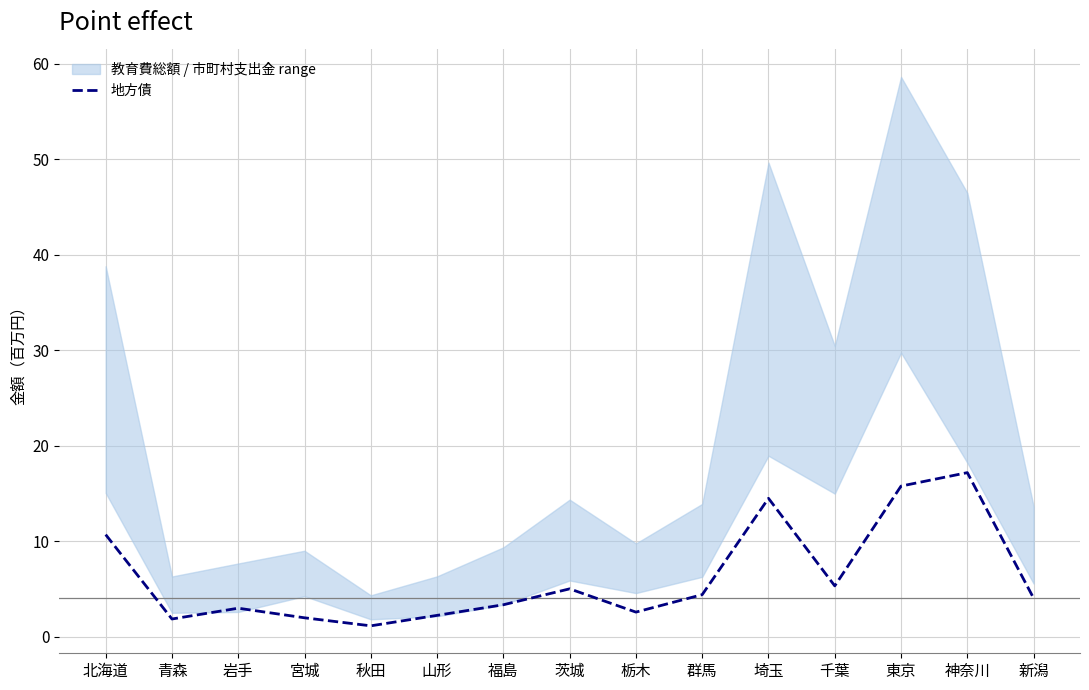

Which category has the lowest value across all series?

秋田